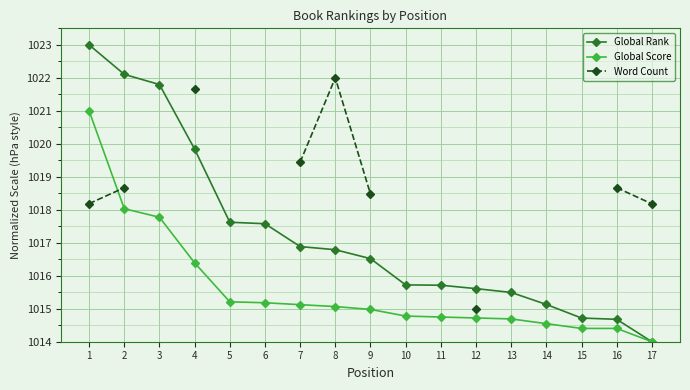

True or false: Global Score and Word Count cross at least once.

True